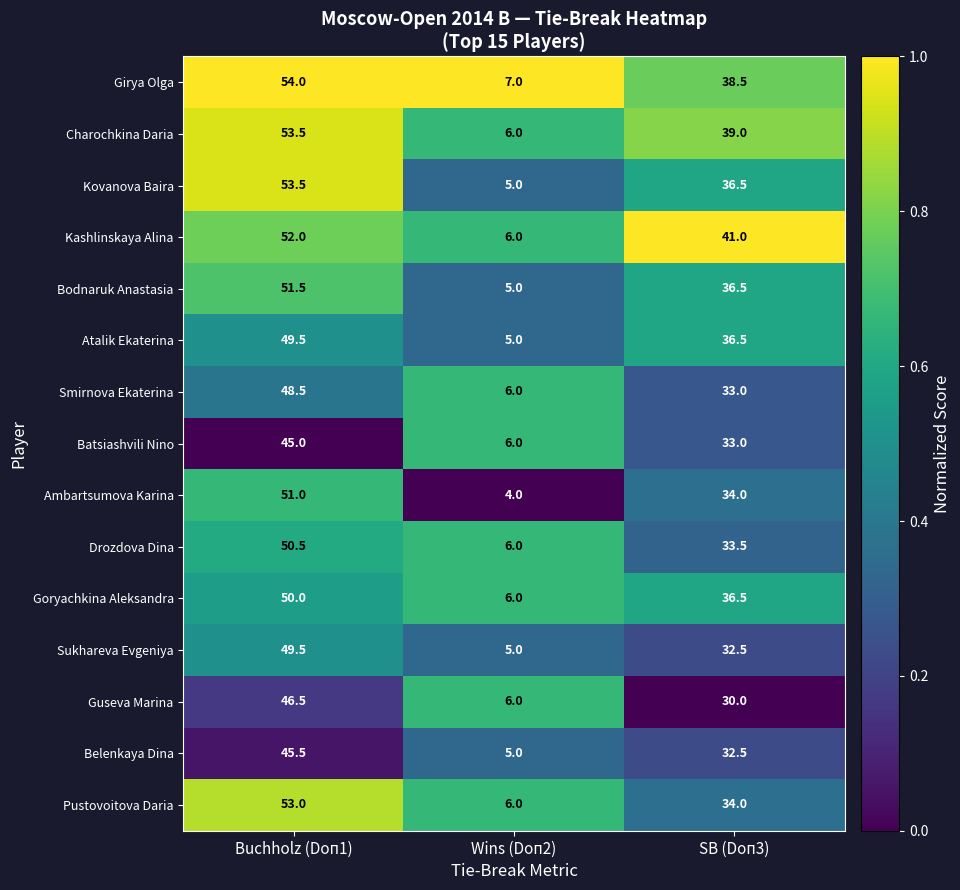

Which category has the highest value across all series?

Buchholz (Doп1)